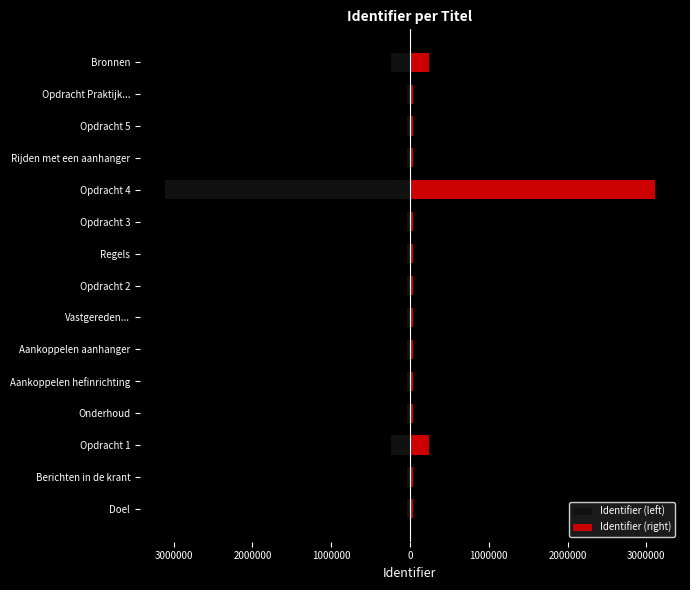

List the series in order of their peak value, highest first.

Identifier (right), Identifier (left)